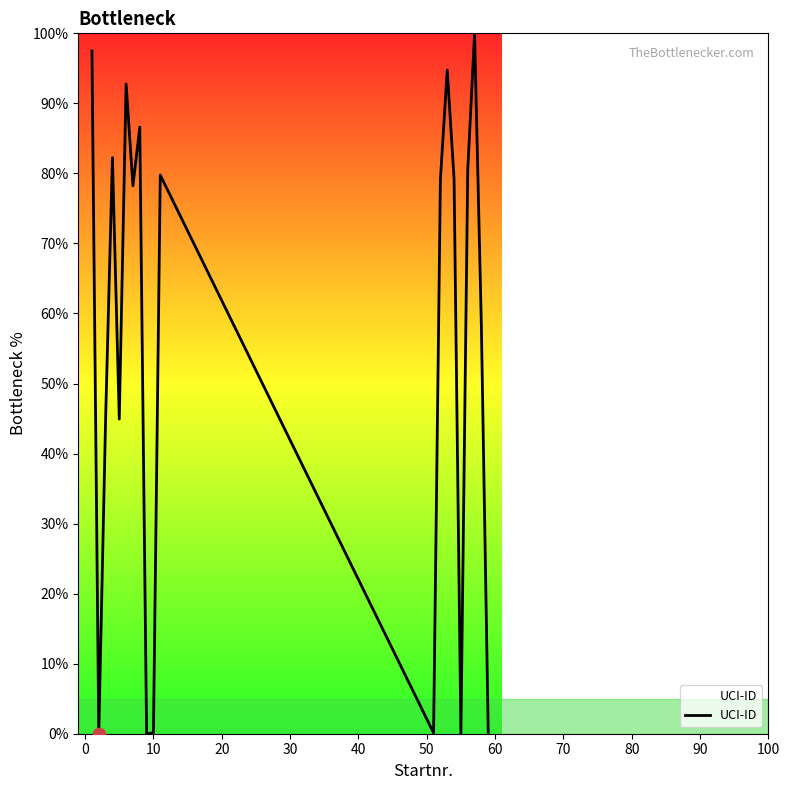

What is the difference between the maximum and minimum values?

100.0